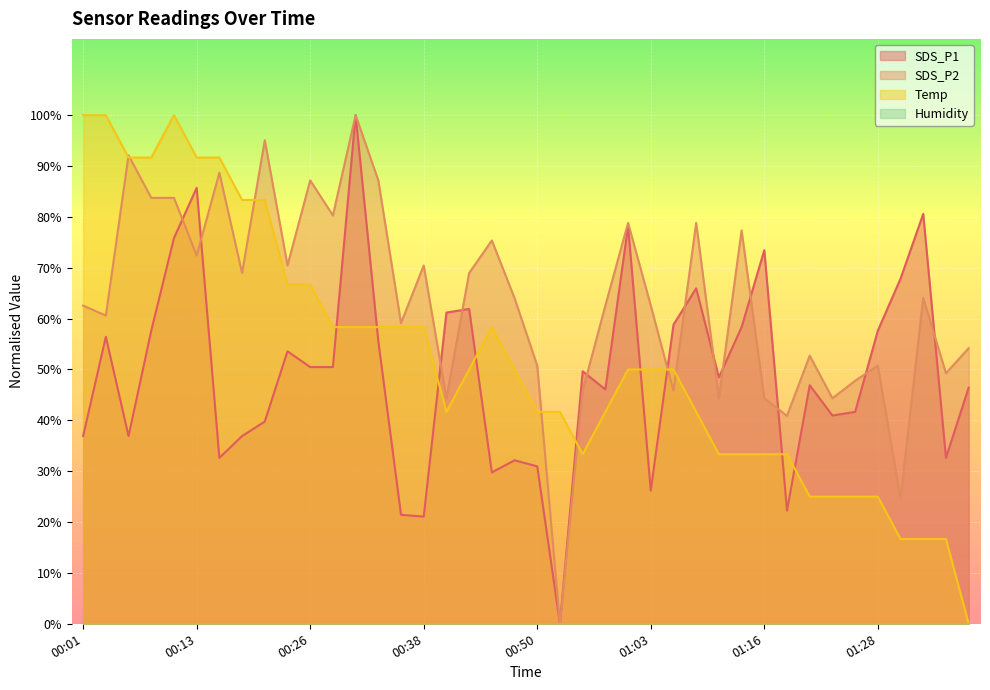

What position from the right is 00:13?

35